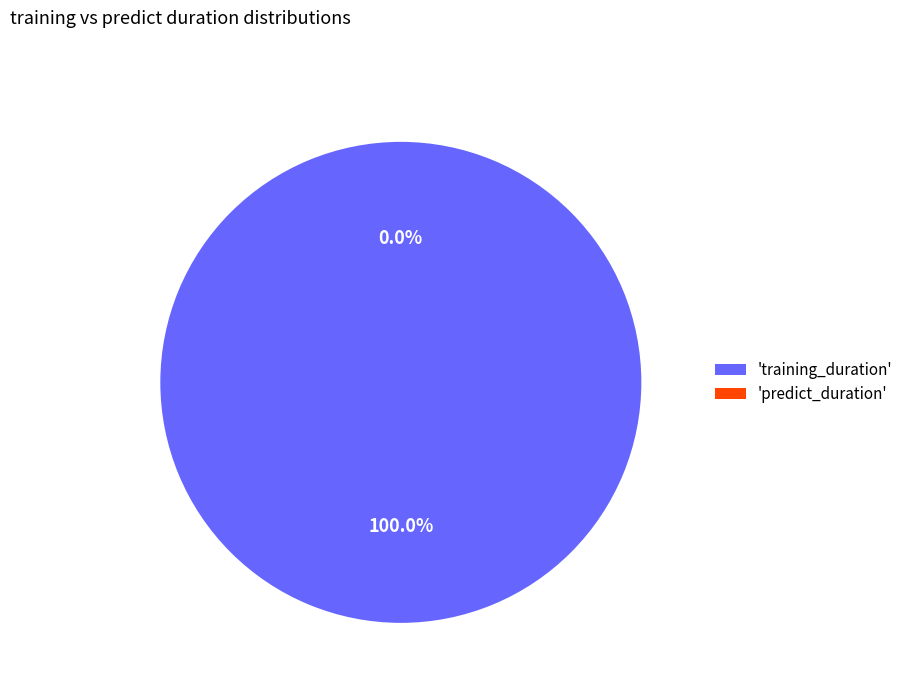

Is the sum of training_duration and predict_duration greater than half?

Yes